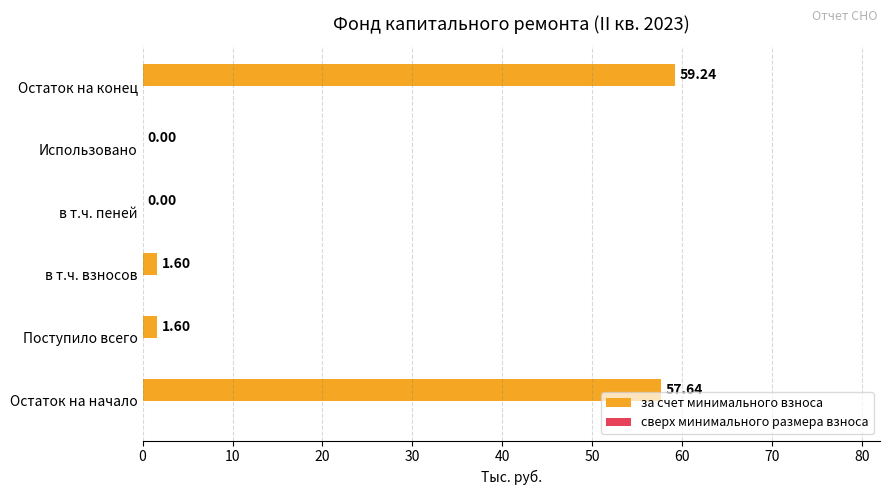

What is the sum of all values?

120.1